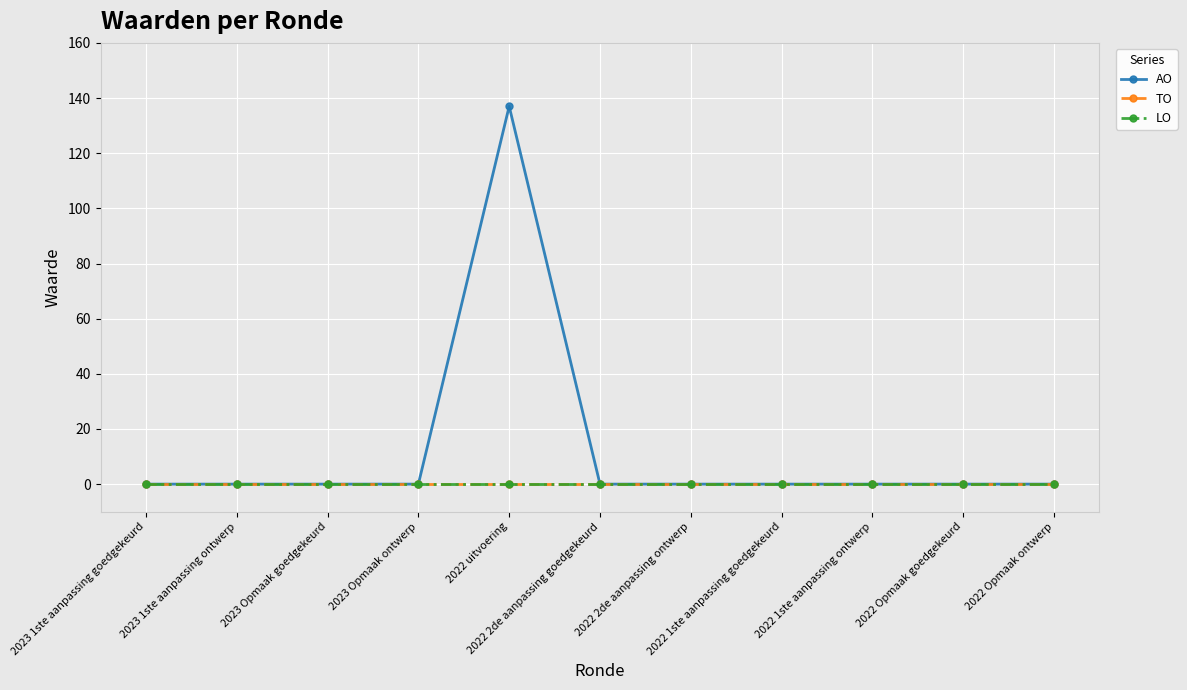

What is the label of the 8th point from the right?

2023 Opmaak ontwerp